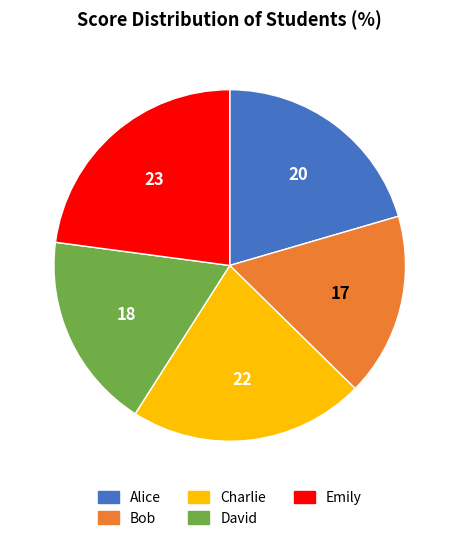

How many slices are in this pie chart?

5